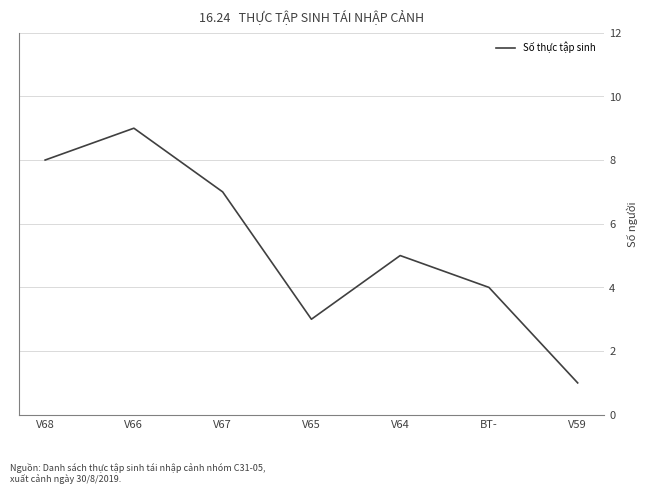

At which category does the data reach its first local peak?

V66